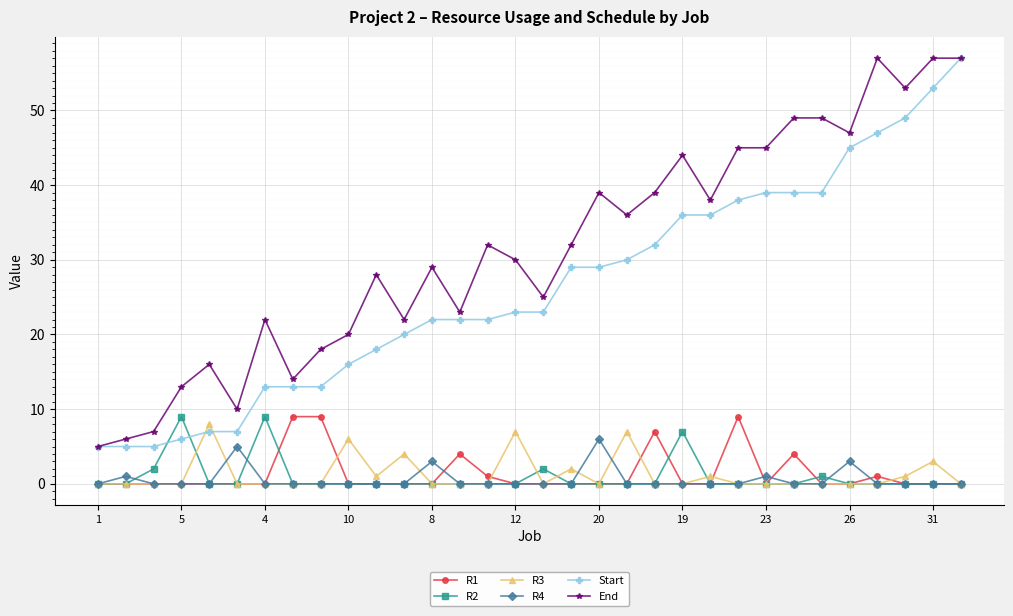

True or false: R1 has more than 1 interior local peaks.

True